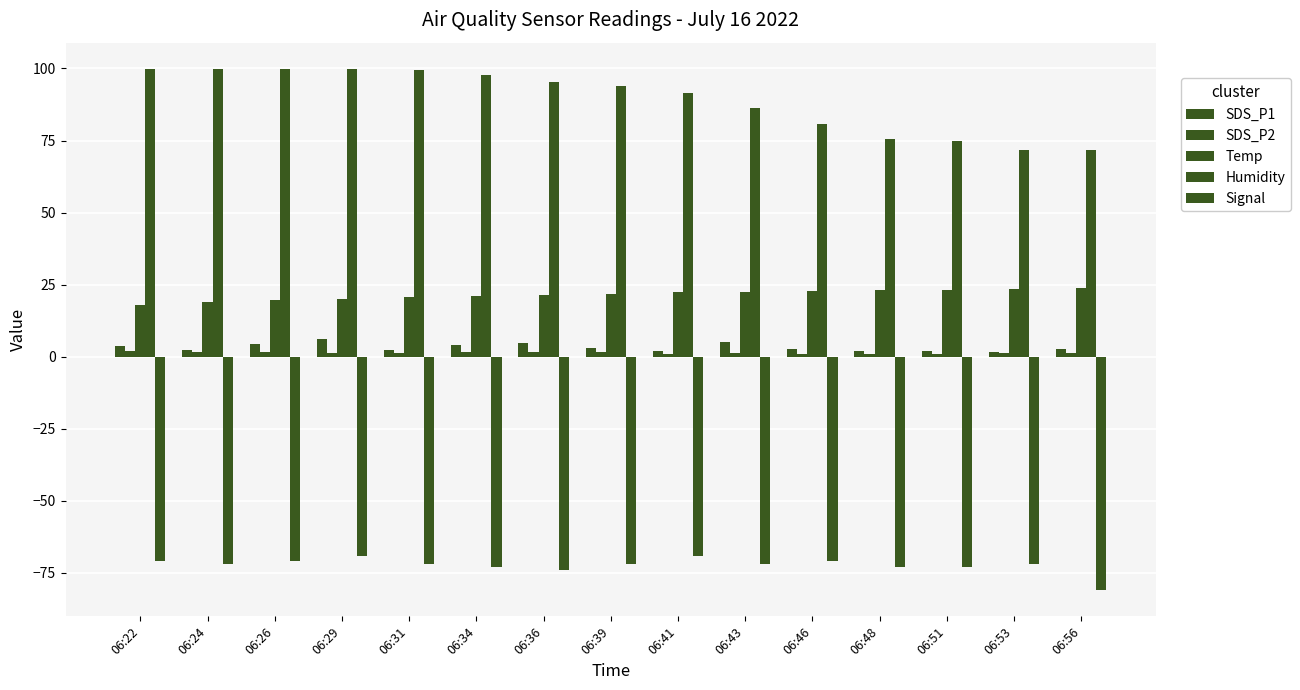

Which has a higher value, 06:41 or 06:51?

06:41